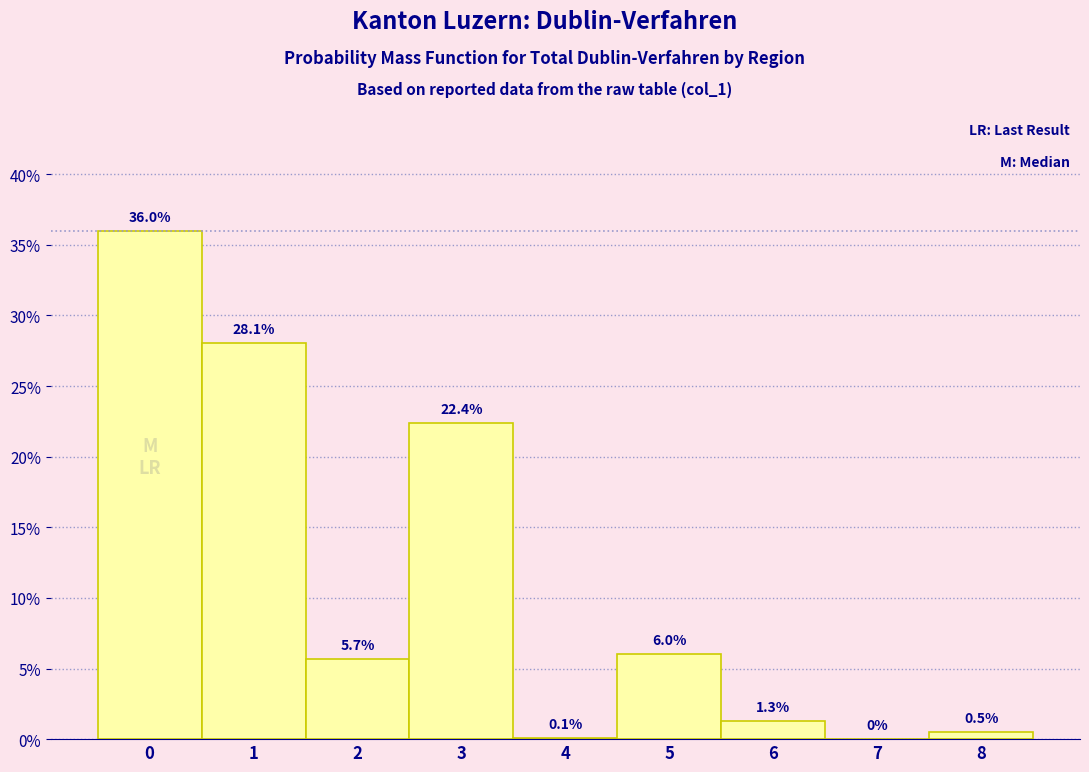

Which range on the x-axis has the tallest bar?

-0.5 to 0.5